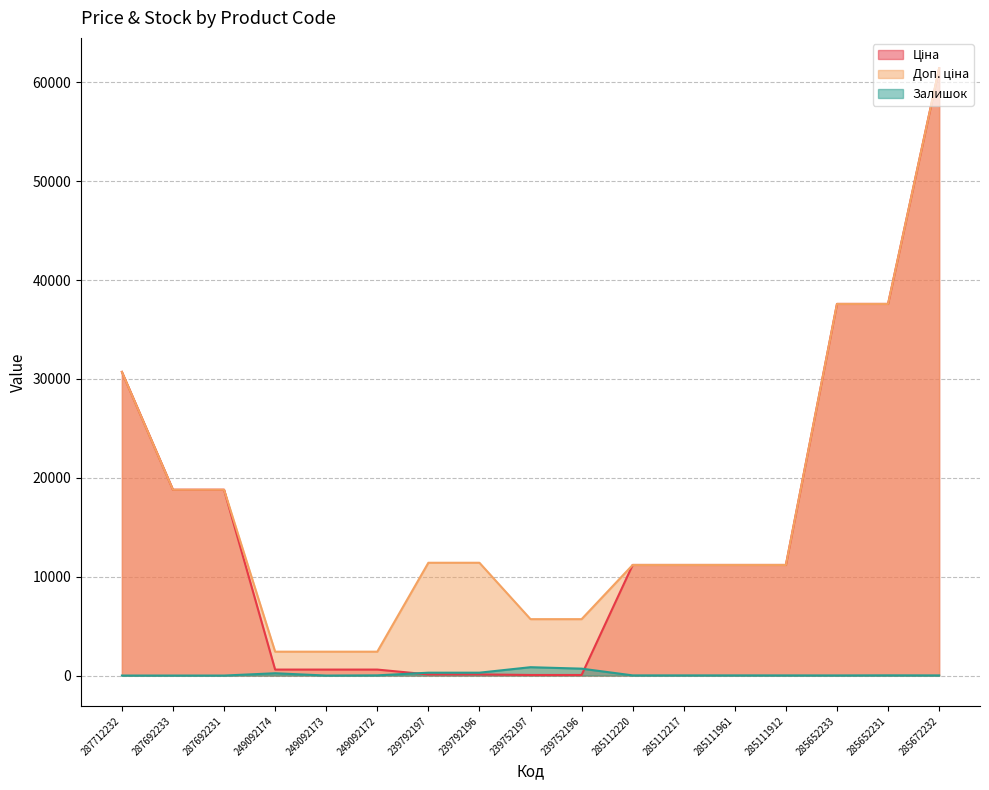

Is it true that Ціна equals 19901.3 at 285111961?

False